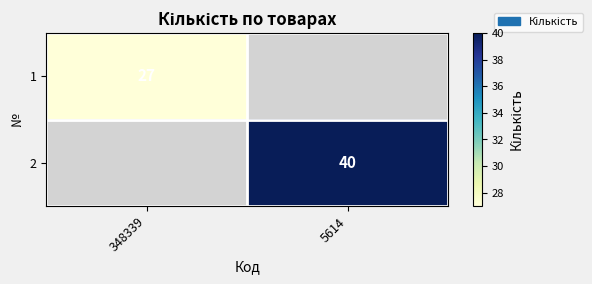

The 1 series shows 15 at 348339. True or false?

False